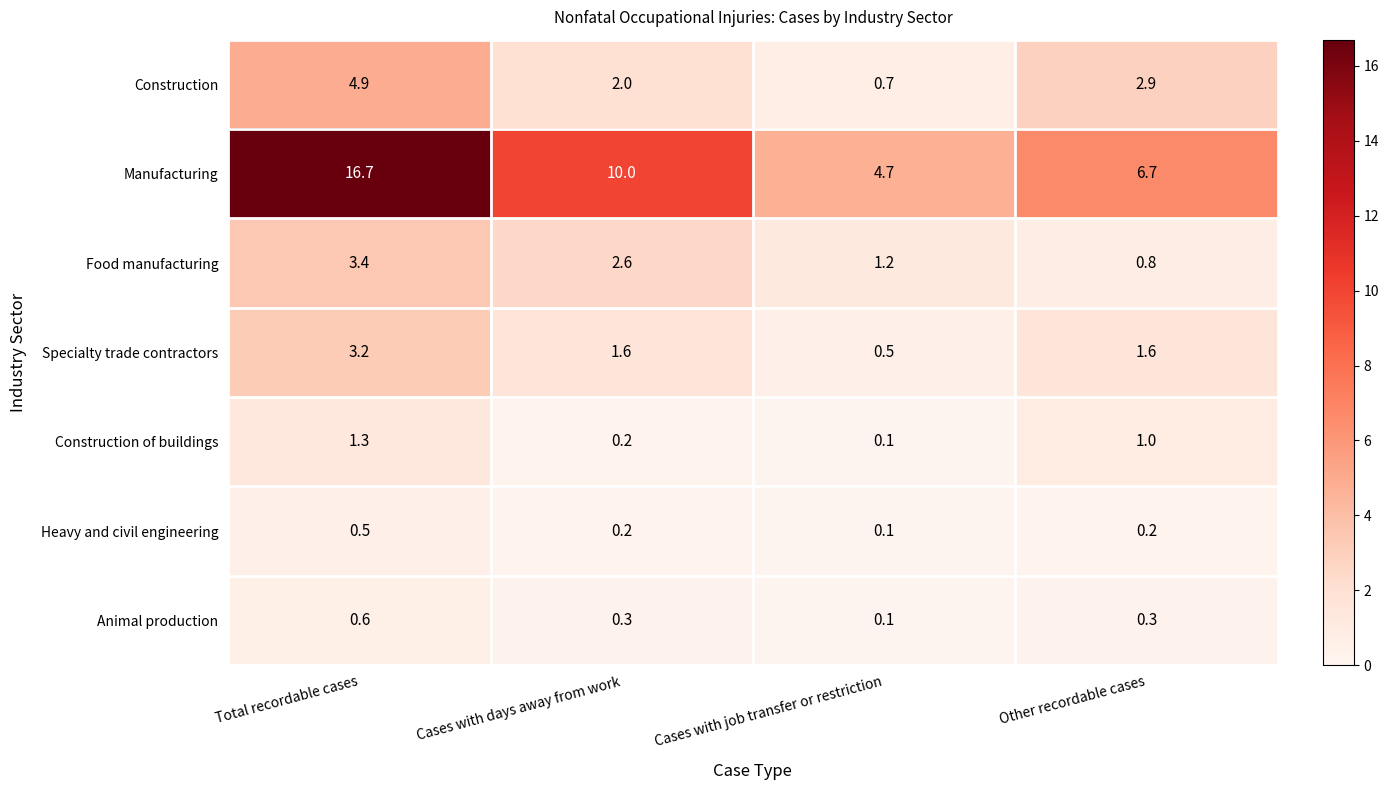

At which category does the chart reach its minimum across all series?

Cases with job transfer or restriction